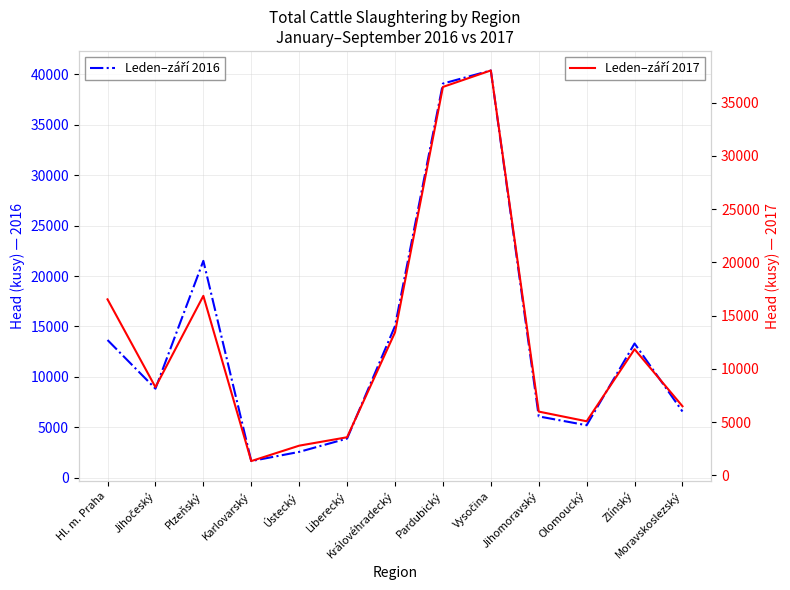

What is the sum of the Leden–září 2016 values at Jihomoravský and Vysočina?

46474